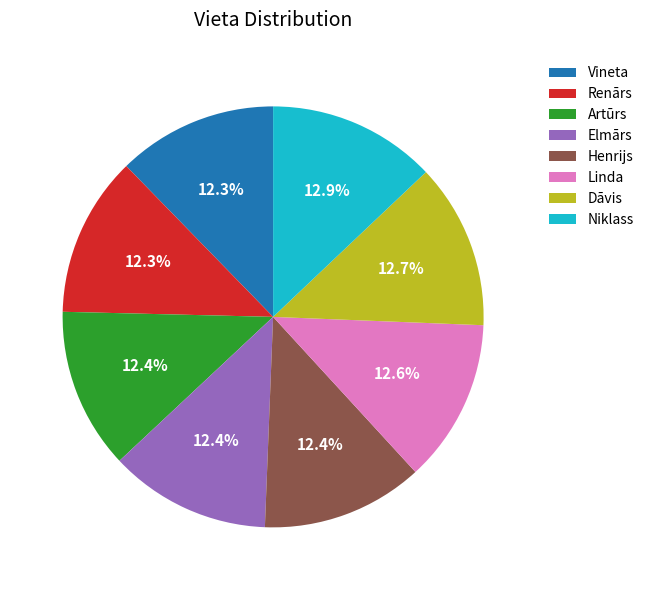

How many segments does this pie chart have?

8